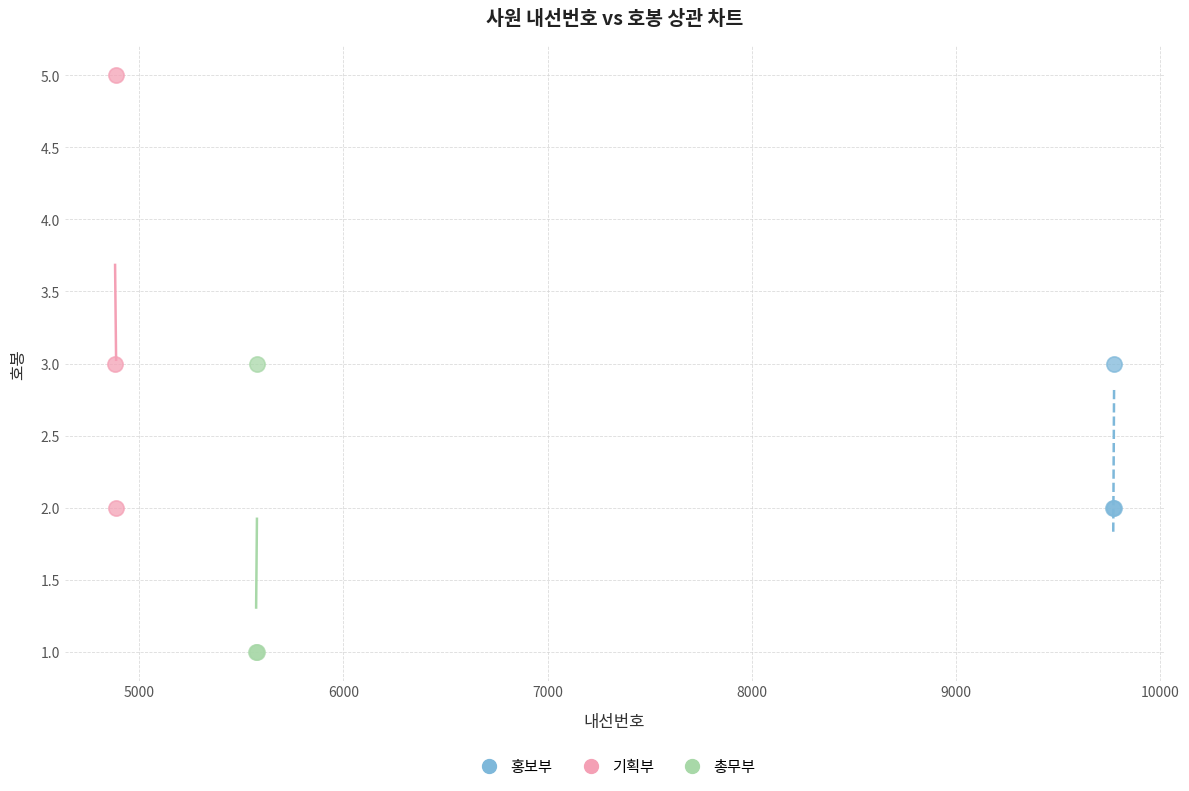

Which series contains the highest Y value?

기획부